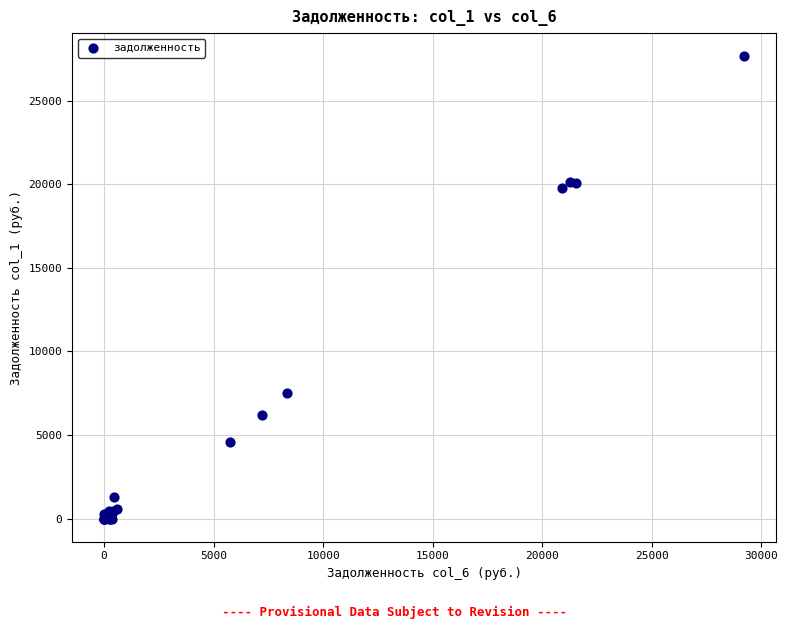

What Y value in the scatter plot is closest to 13827?

19765.9